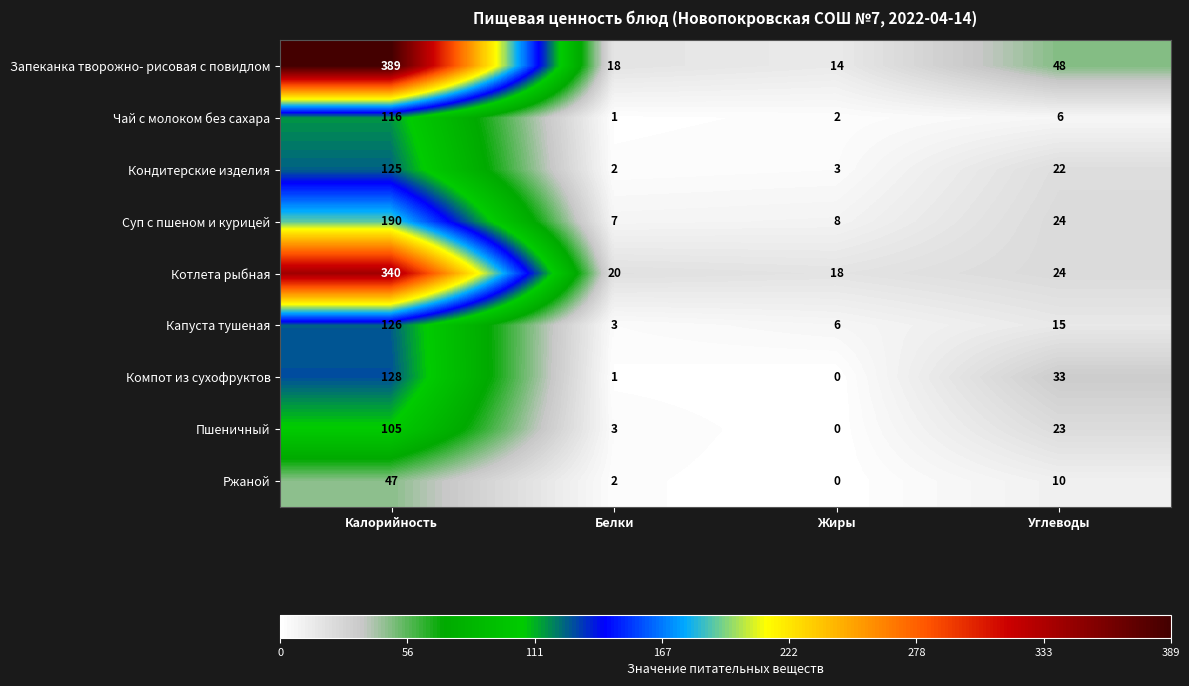

What is the average value of the Запеканка творожно- рисовая с повидлом series?

117